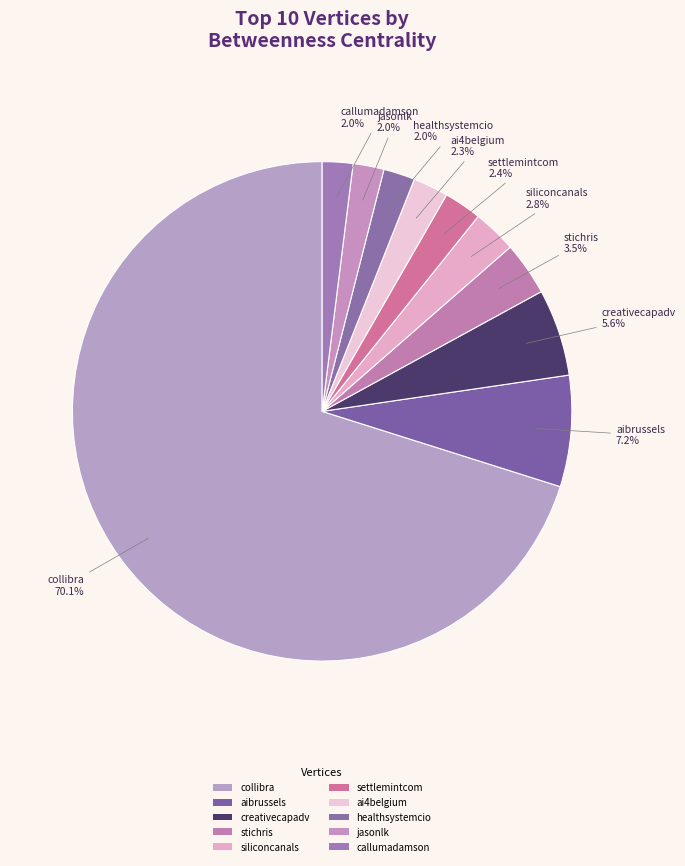

To the nearest percent, what is the difference between the jasonlk and siliconcanals slice percentages?

1%